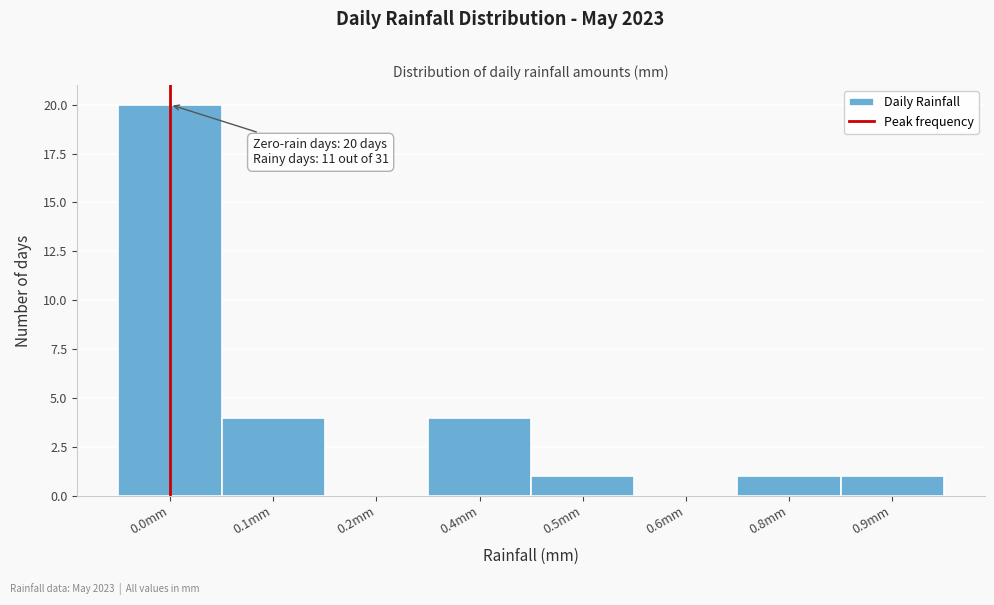

Reading left to right, list all the values displayed in this chart.

0.0mm=20	0.1mm=4	0.2mm=0	0.4mm=4	0.5mm=1	0.6mm=0	0.8mm=1	0.9mm=1